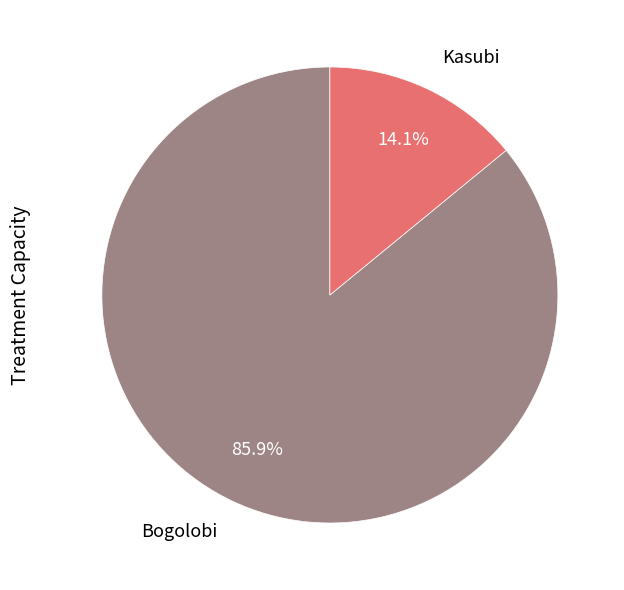

Which has a higher value, Kasubi or Bogolobi?

Bogolobi